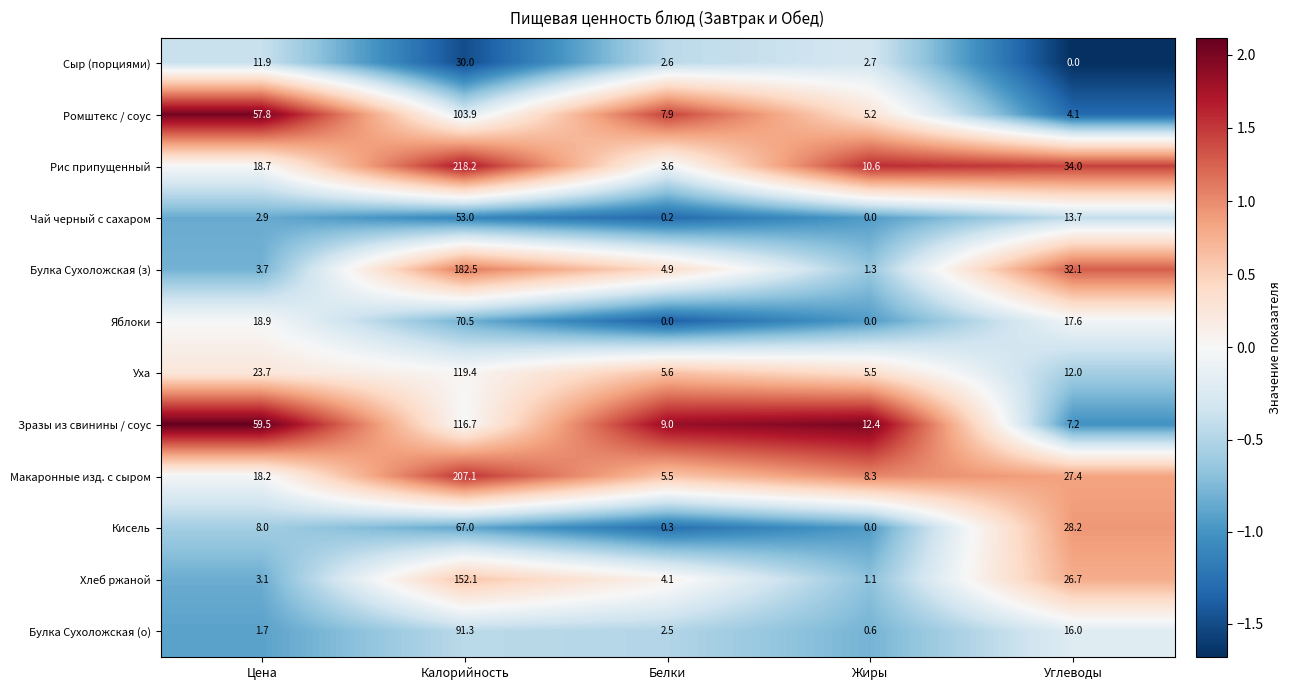

The Сыр (порциями) series shows 0.0 at Углеводы. True or false?

True